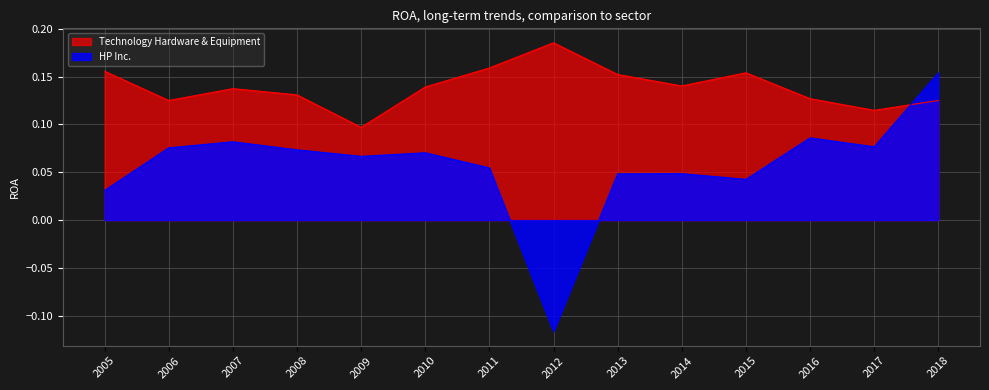

What is the average value of the HP Inc. series?

0.1